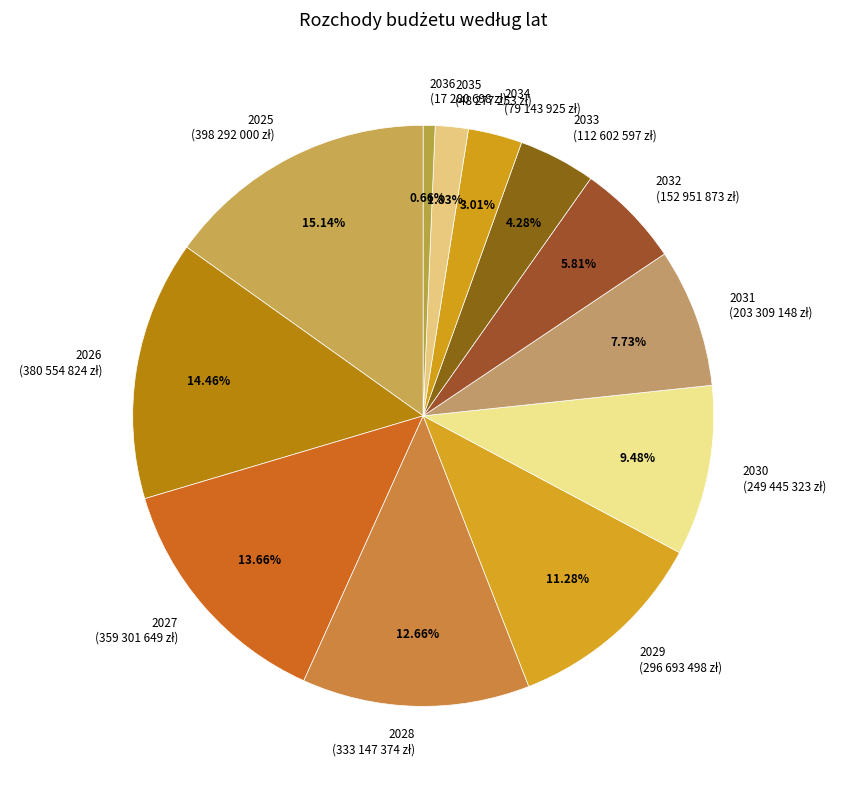

To the nearest percent, what percentage of the pie is 2032?

6%